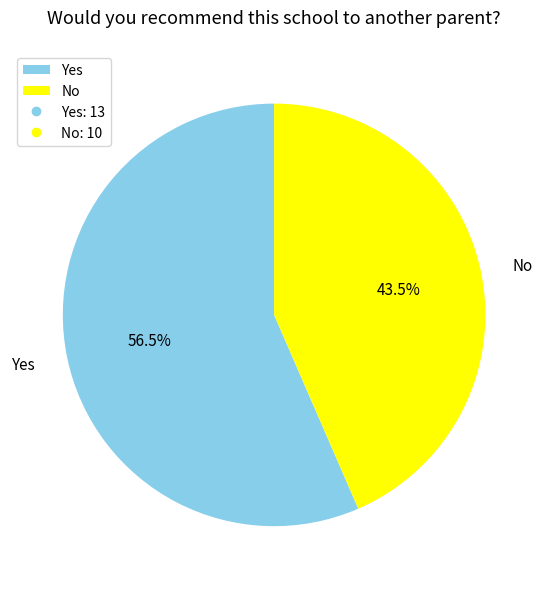

Does any single category account for the majority?

Yes